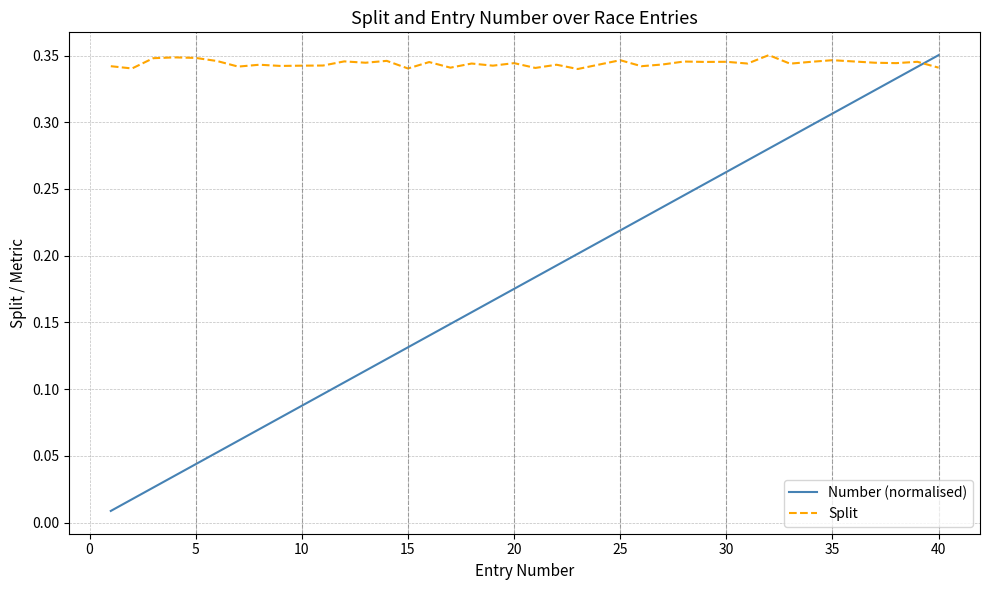

Rank the series by their average value, from highest to lowest.

Split, Number (normalised)